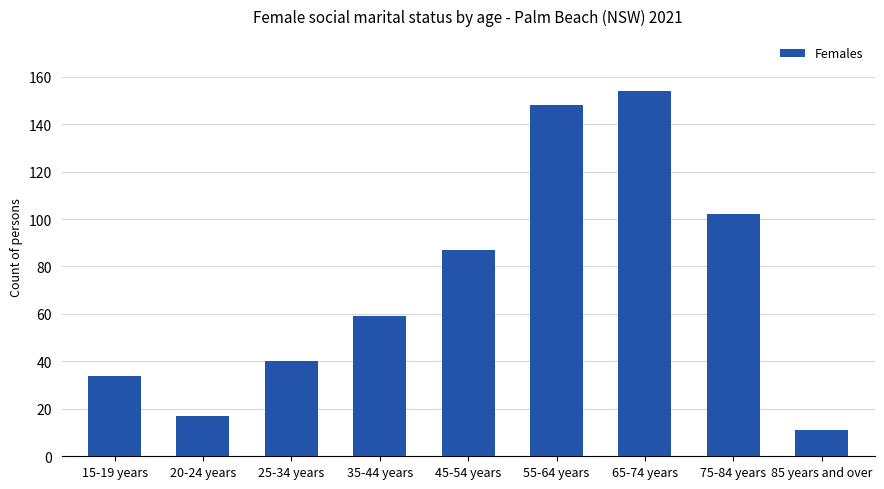

Does the chart contain any negative values?

No